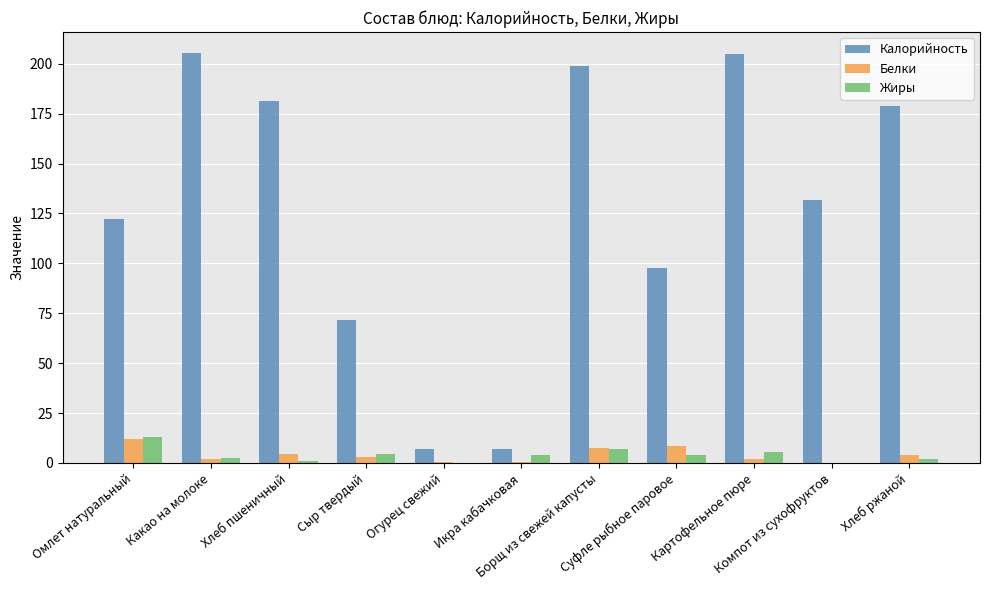

How many groups of bars are there?

11